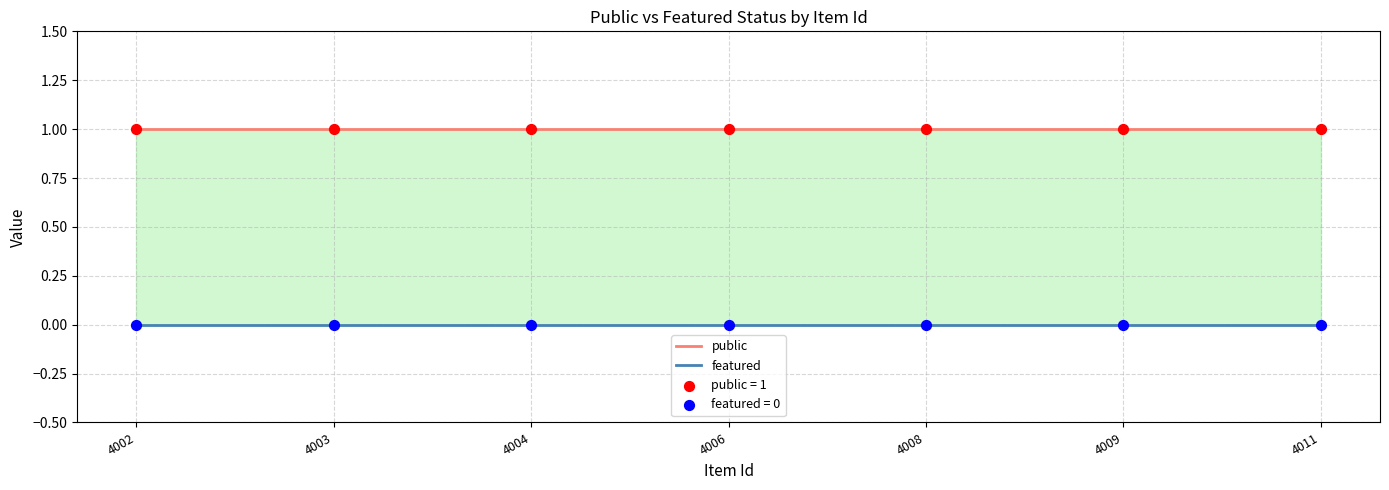

Which series has the widest spread of Y values?

public